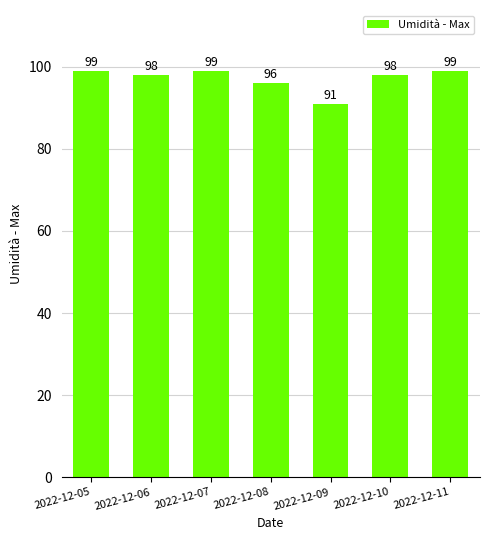

At which label does the data first exceed 98?

2022-12-05